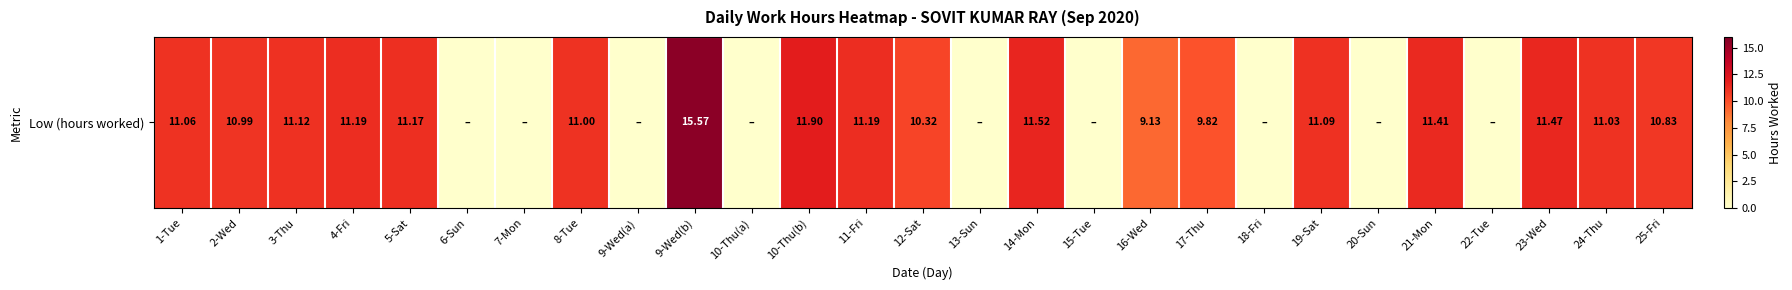

What is the difference between the maximum and minimum values?

15.6